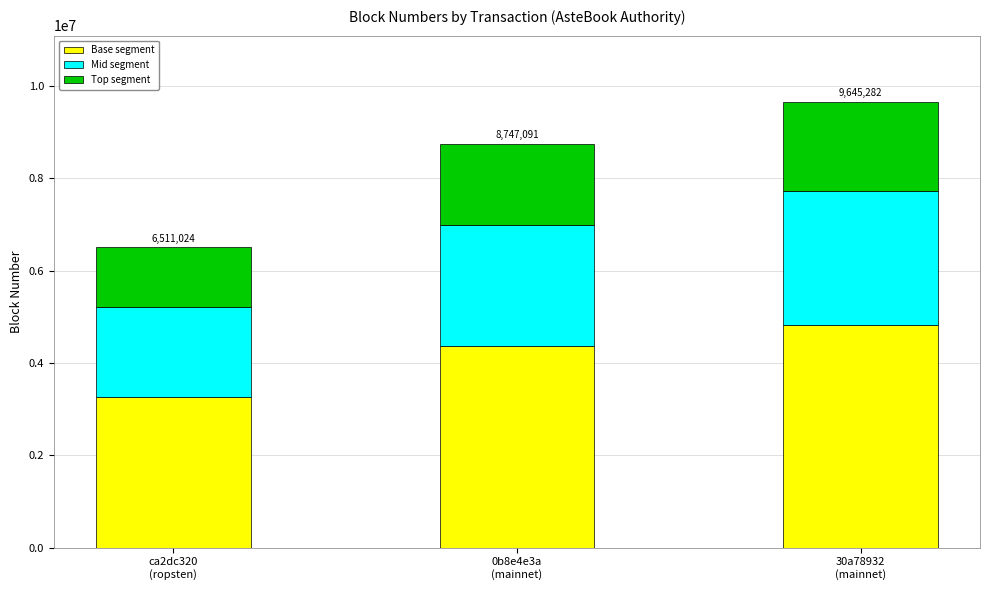

Reading left to right, list the values for the Base segment series.

3255512.0	4373545.5	4822641.0